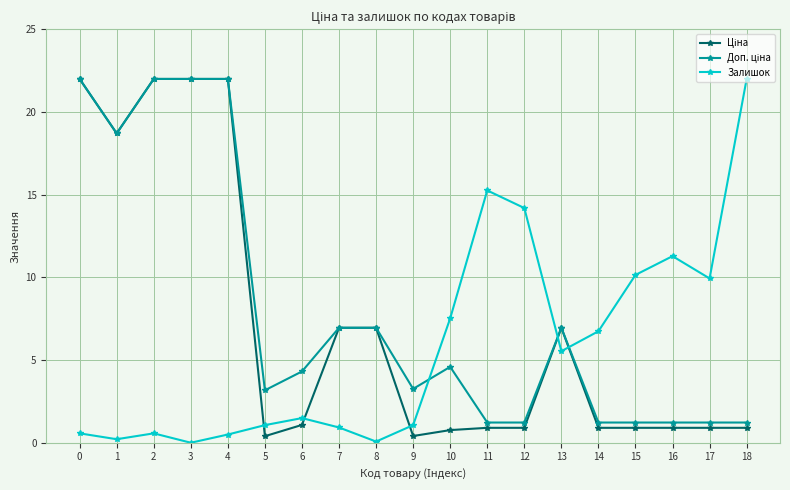

What is the total value across all series at 13?

19.4